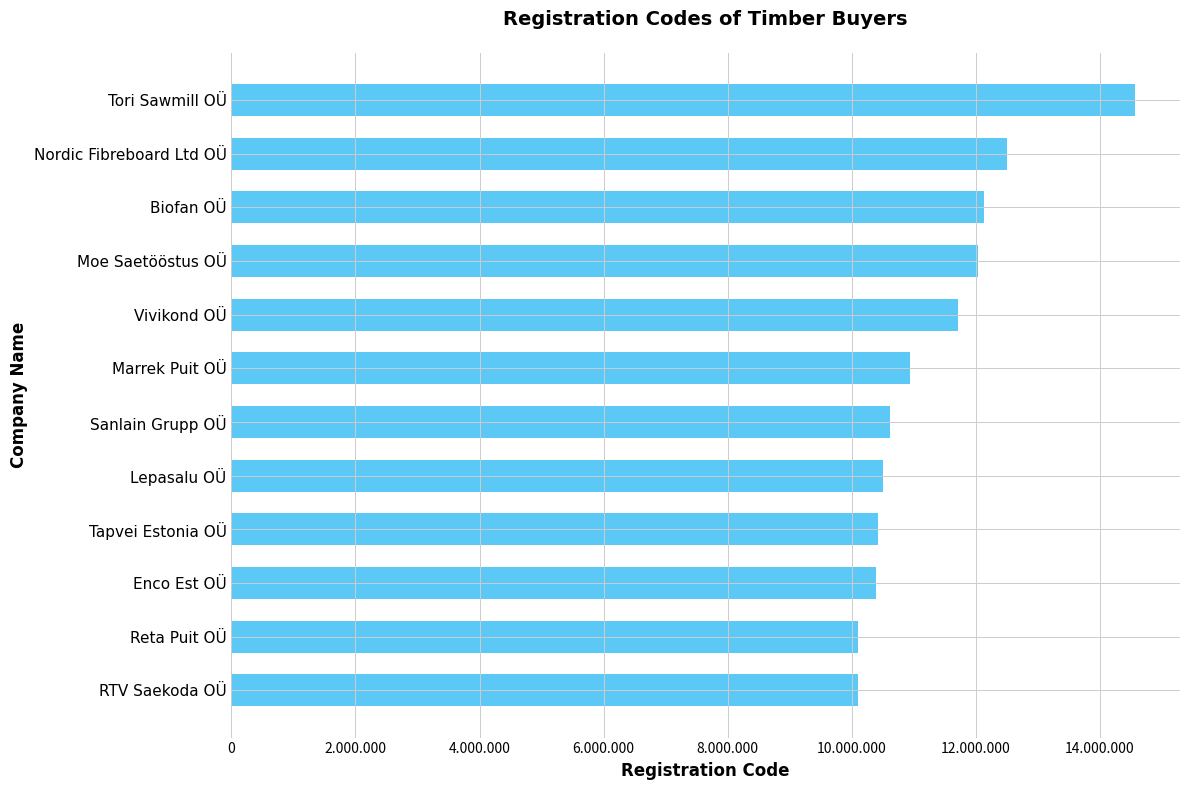

What is the difference between the second highest and minimum values?

2400183